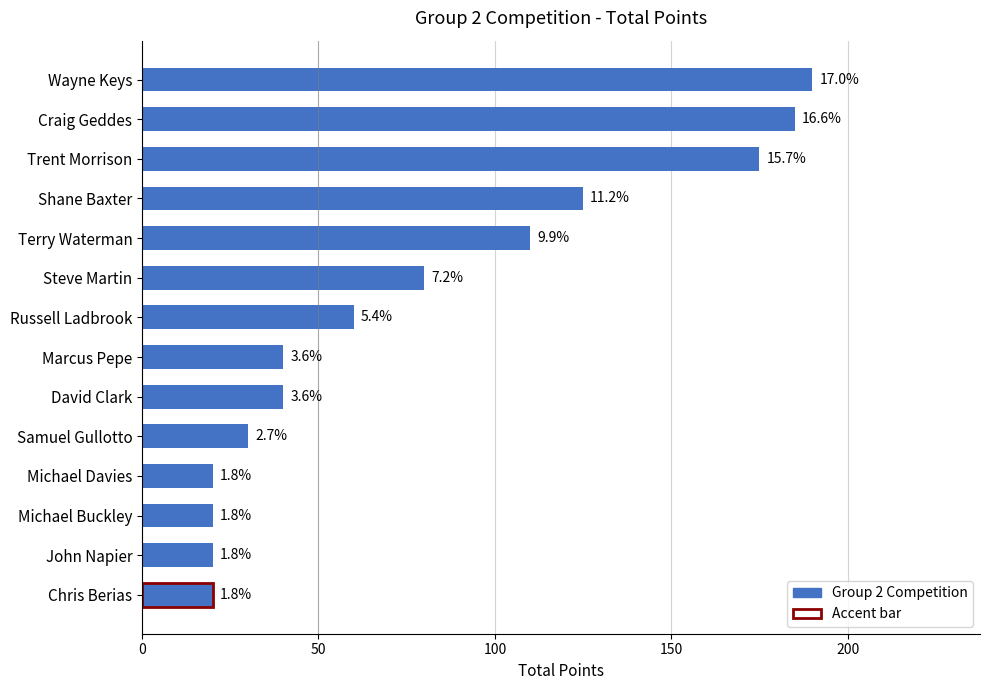

Is it true that the value at Chris Berias is 13?

False